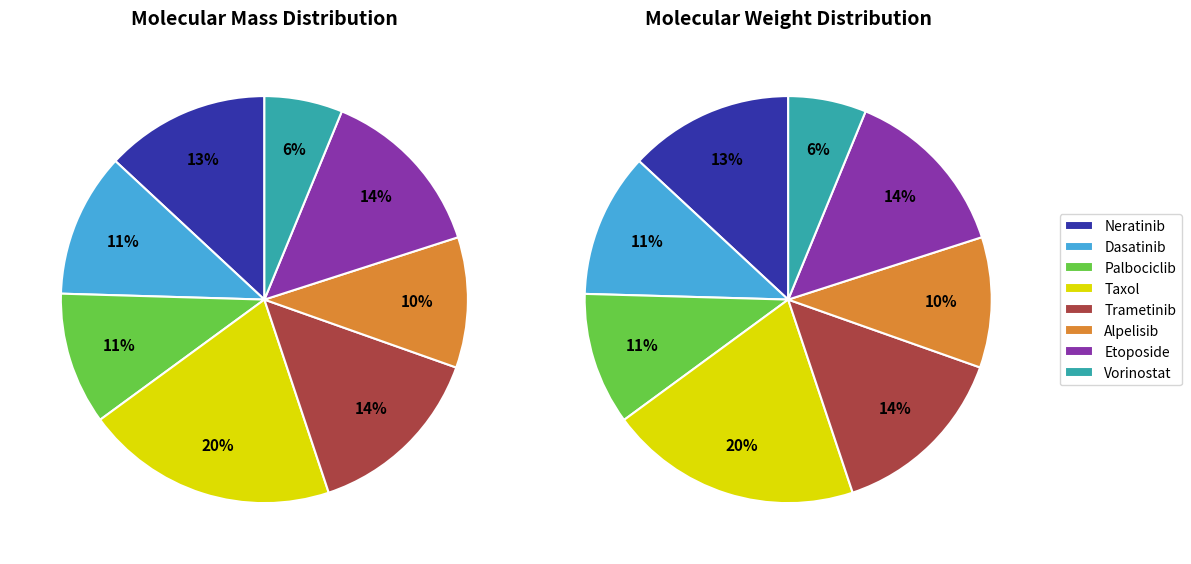

To the nearest percent, what is the combined percentage of Taxol and Neratinib?

33%